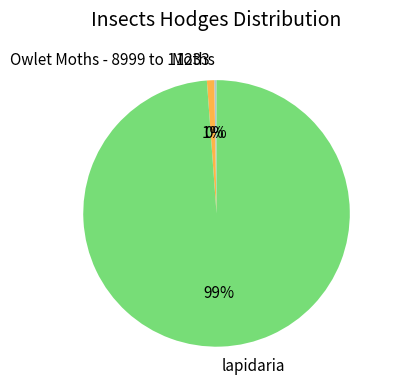

To the nearest percent, what is the average slice percentage?

33%